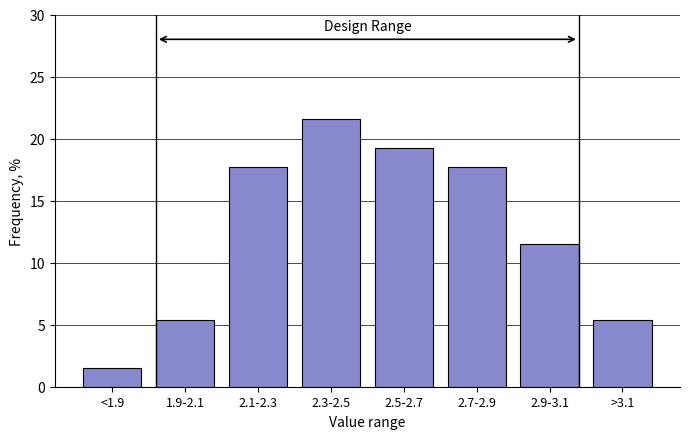

Reading left to right, list all the values displayed in this chart.

<1.9=1.5	1.9-2.1=5.4	2.1-2.3=17.7	2.3-2.5=21.5	2.5-2.7=19.2	2.7-2.9=17.7	2.9-3.1=11.5	>3.1=5.4